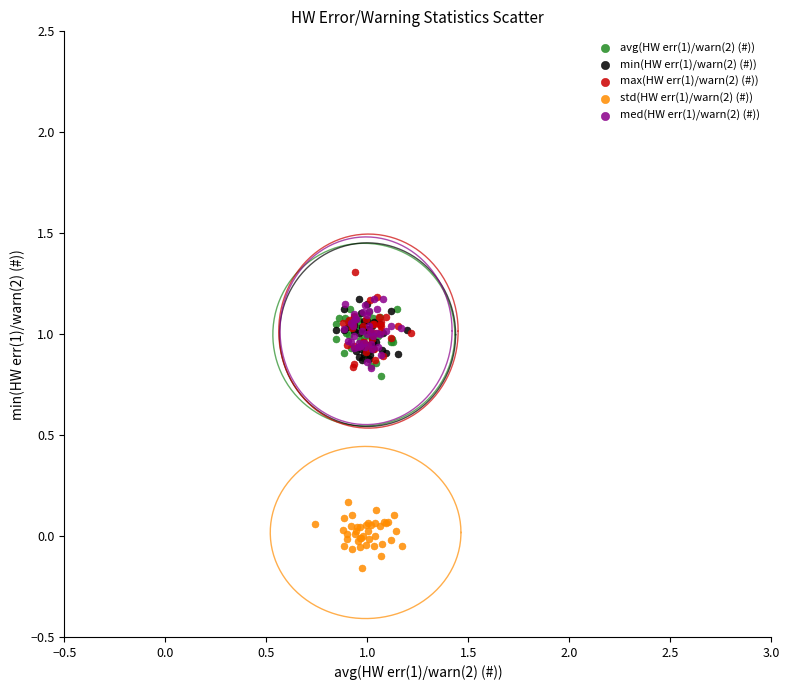

What are all the series names shown in the legend?

avg(HW err(1)/warn(2) (#)), min(HW err(1)/warn(2) (#)), max(HW err(1)/warn(2) (#)), std(HW err(1)/warn(2) (#)), med(HW err(1)/warn(2) (#))